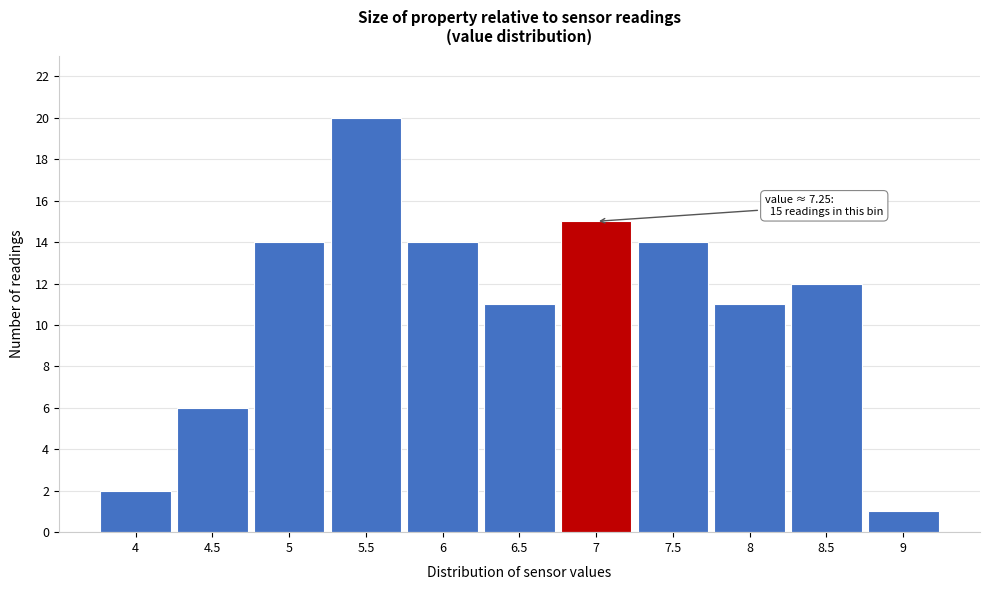

Reading right to left, list all the values displayed in this chart.

1	12	11	14	15	11	14	20	14	6	2